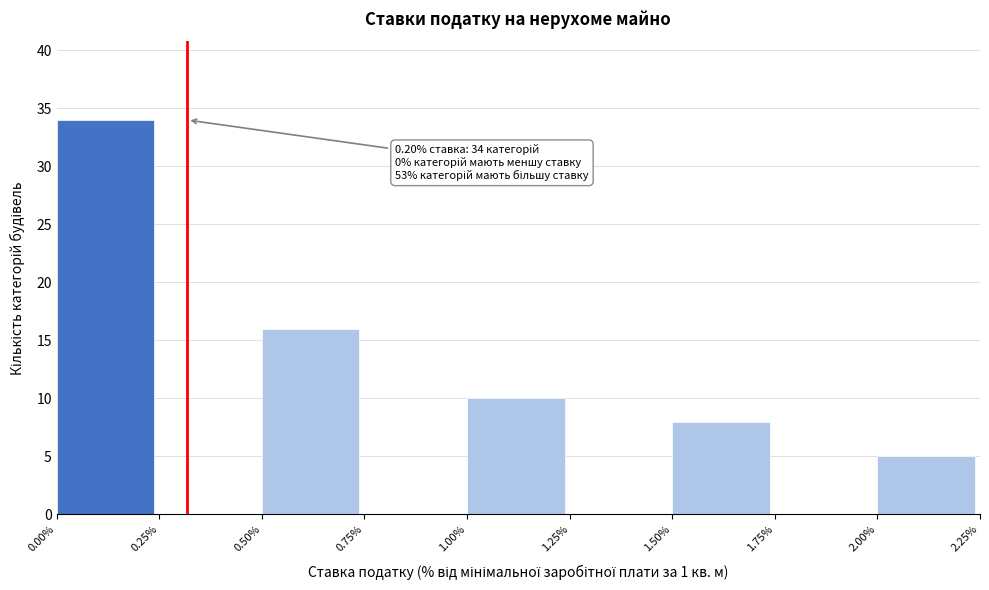

Which range on the x-axis has the tallest bar?

0.00% to 0.25%